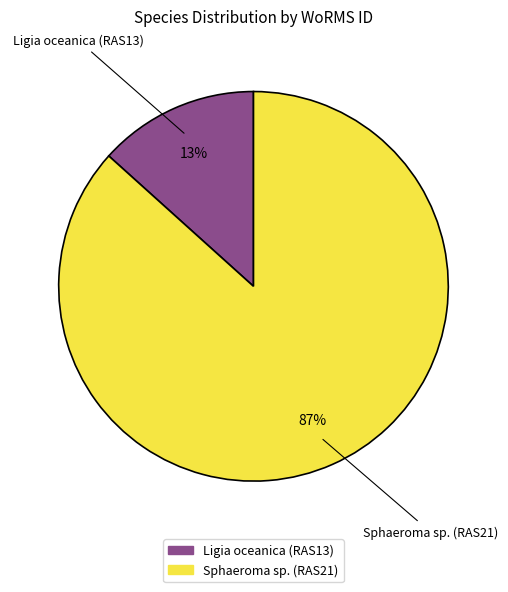

True or false: Sphaeroma sp. (RAS21) accounts for 73% of the total.

False